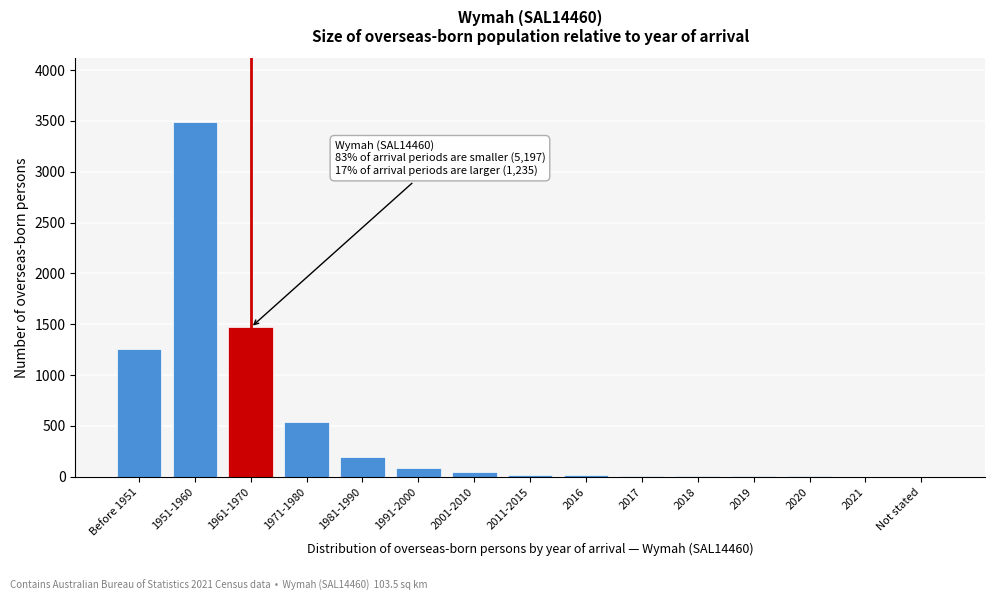

At which label is the value closest to 1743?

1961-1970